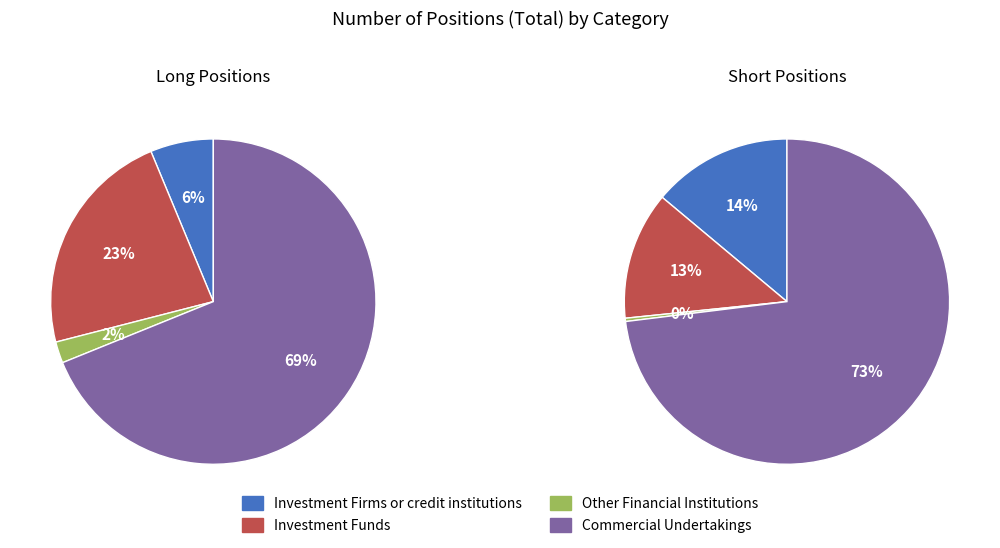

What percentage is the Other Financial Institutions slice, to the nearest percent?

2%